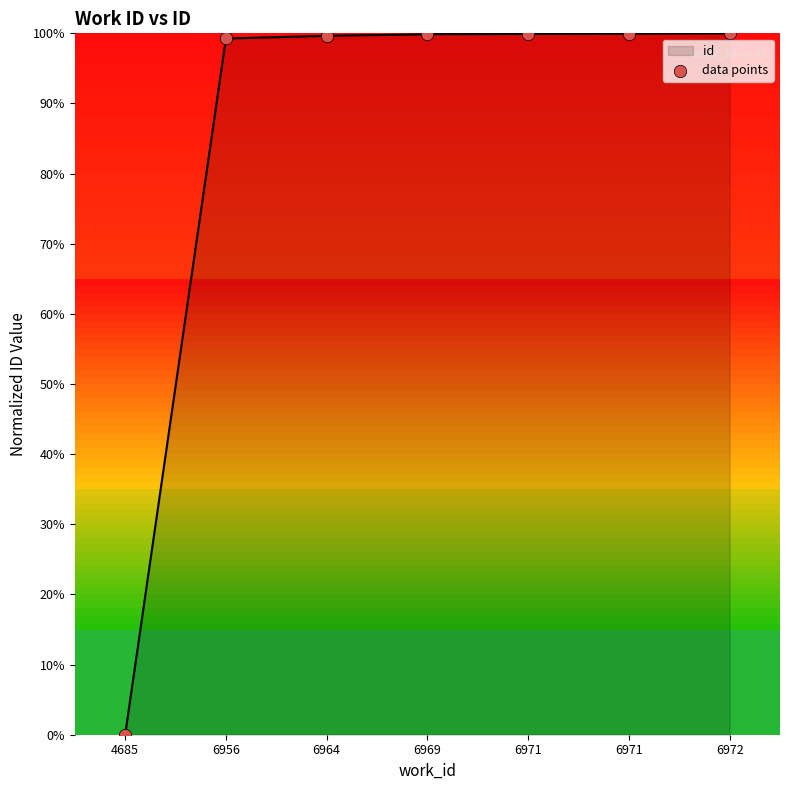

What is the ratio of the value at 6972 to the value at 6971?

1.0